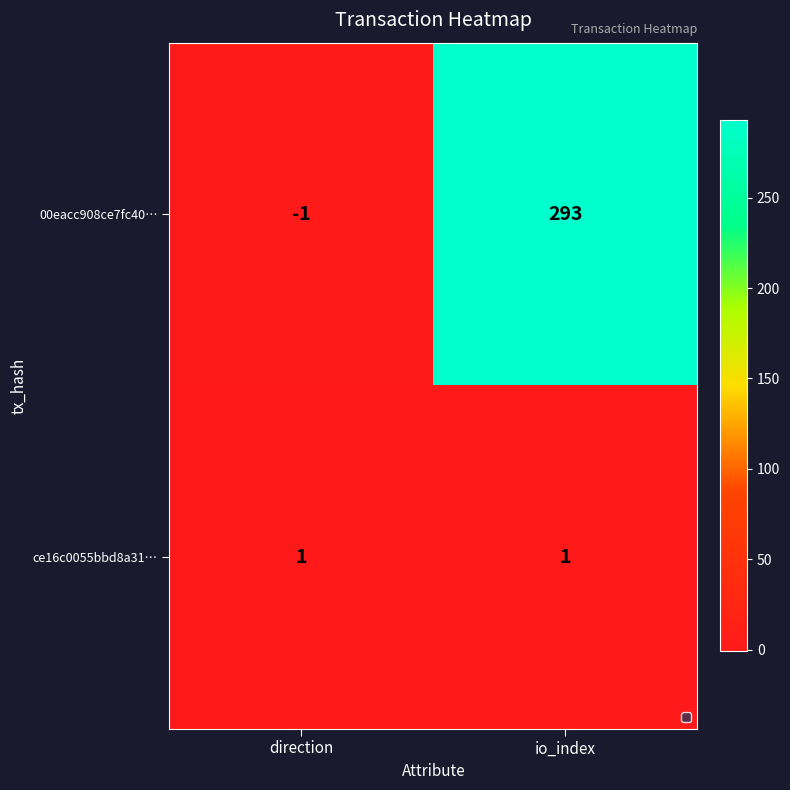

Which series has the largest range (max minus min)?

00eacc908ce7fc40…